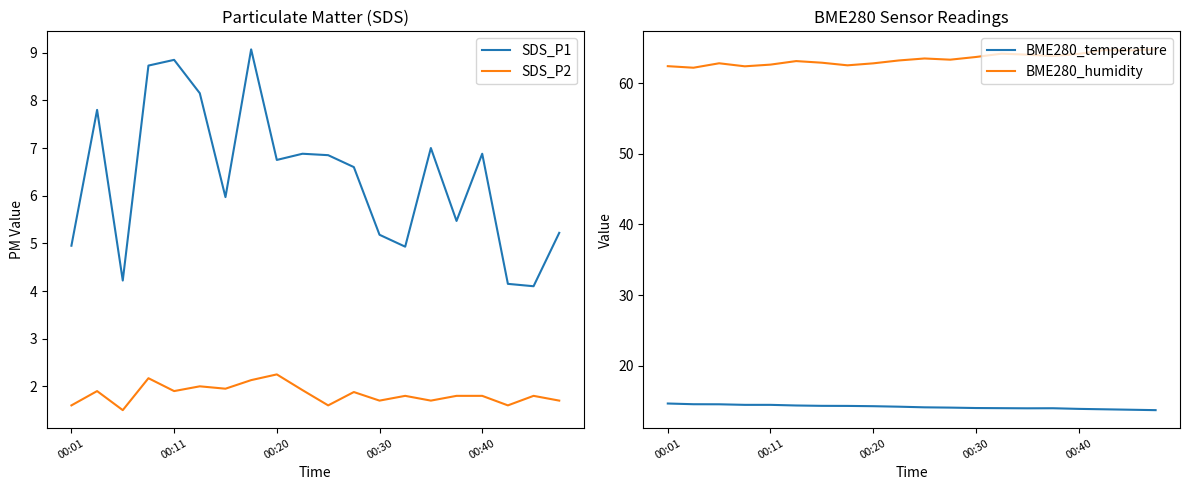

What is the difference between the second highest and second lowest values in the BME280_temperature series?

0.8